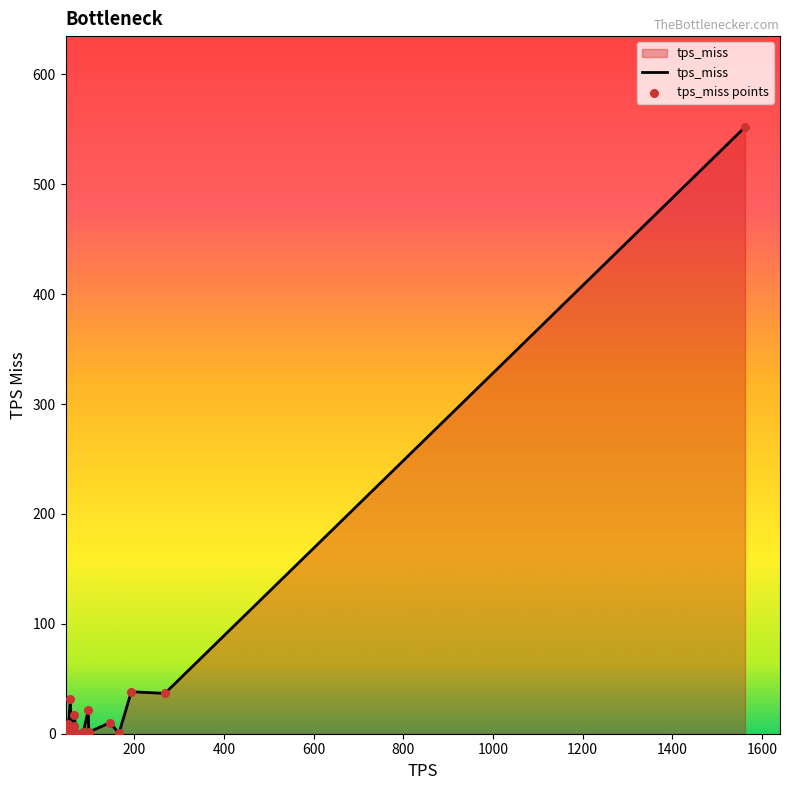

What is the maximum value shown in the chart?

552.1